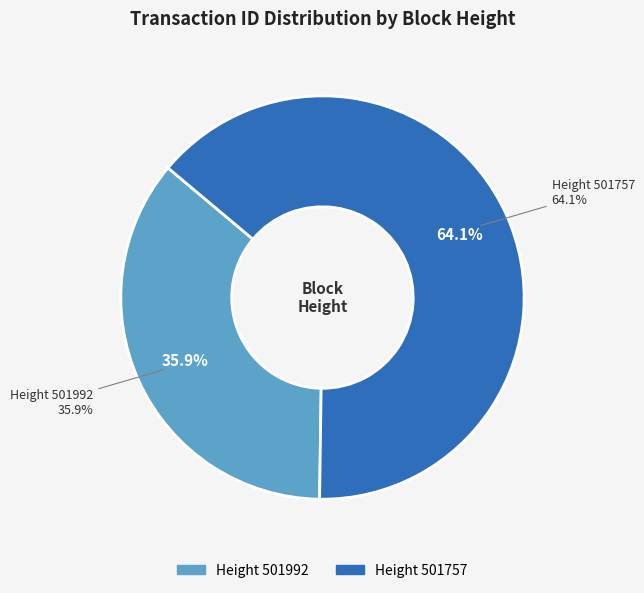

What is the majority slice?

501757